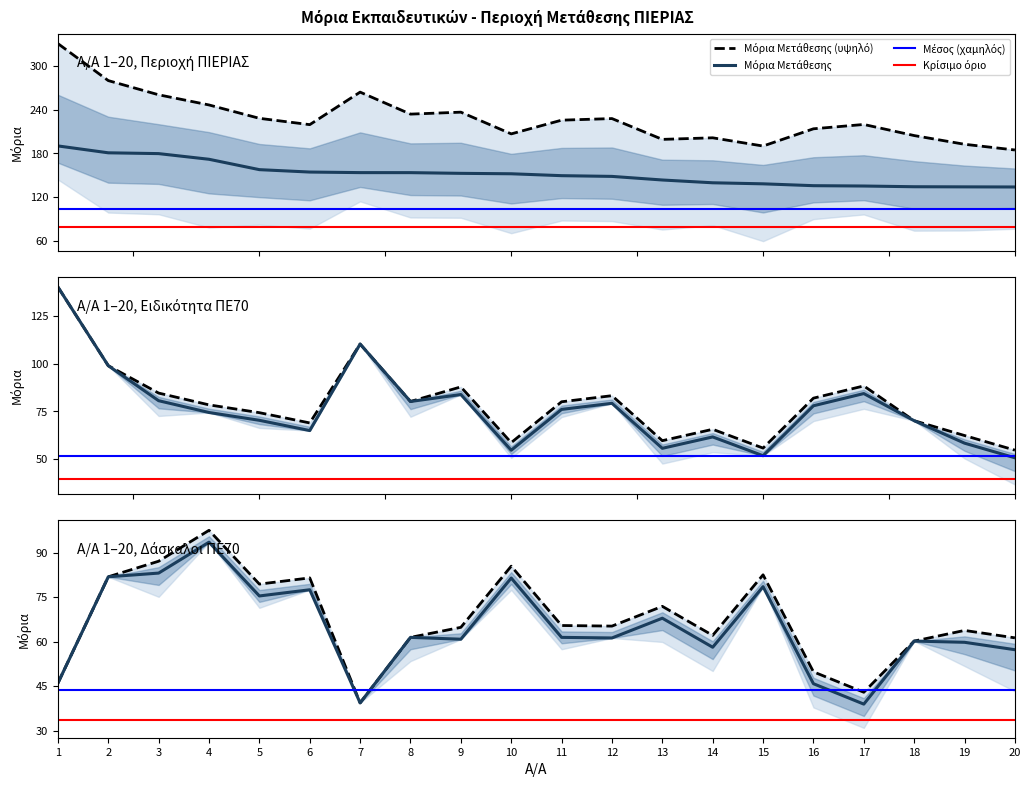

True or false: Μόρια Μετάθεσης and Μόρια Συνολικής Υπηρεσίας intersect in this chart.

False